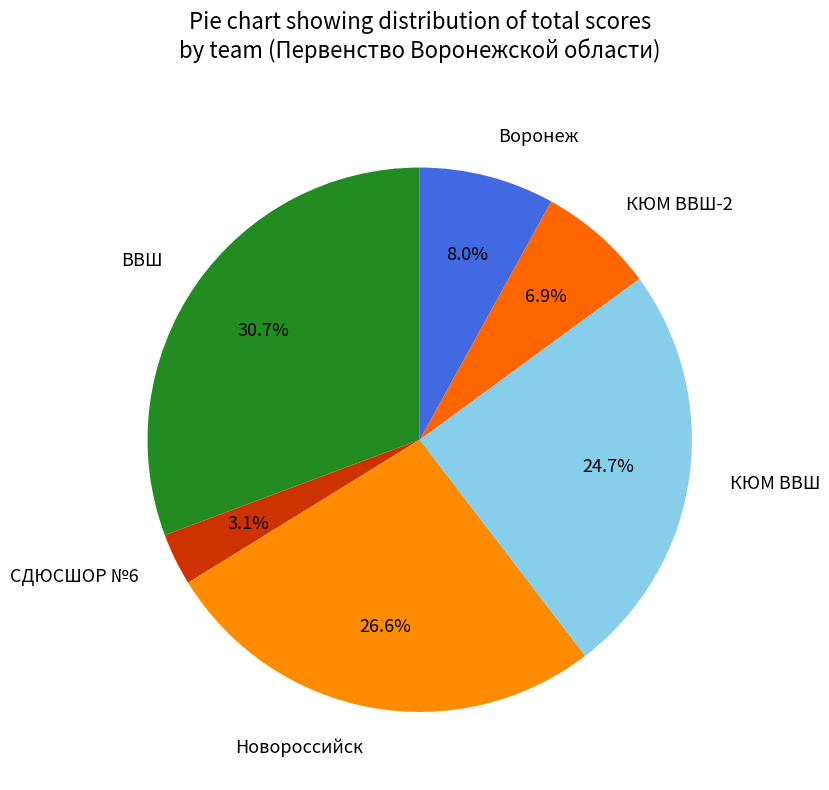

To the nearest percent, what is the difference between the СДЮСШОР №6 and ВВШ slice percentages?

28%